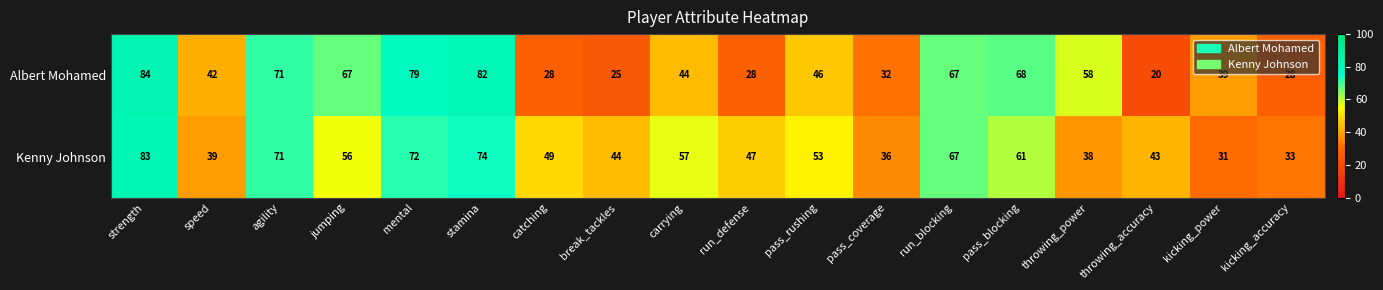

How many distinct data groups are displayed?

2